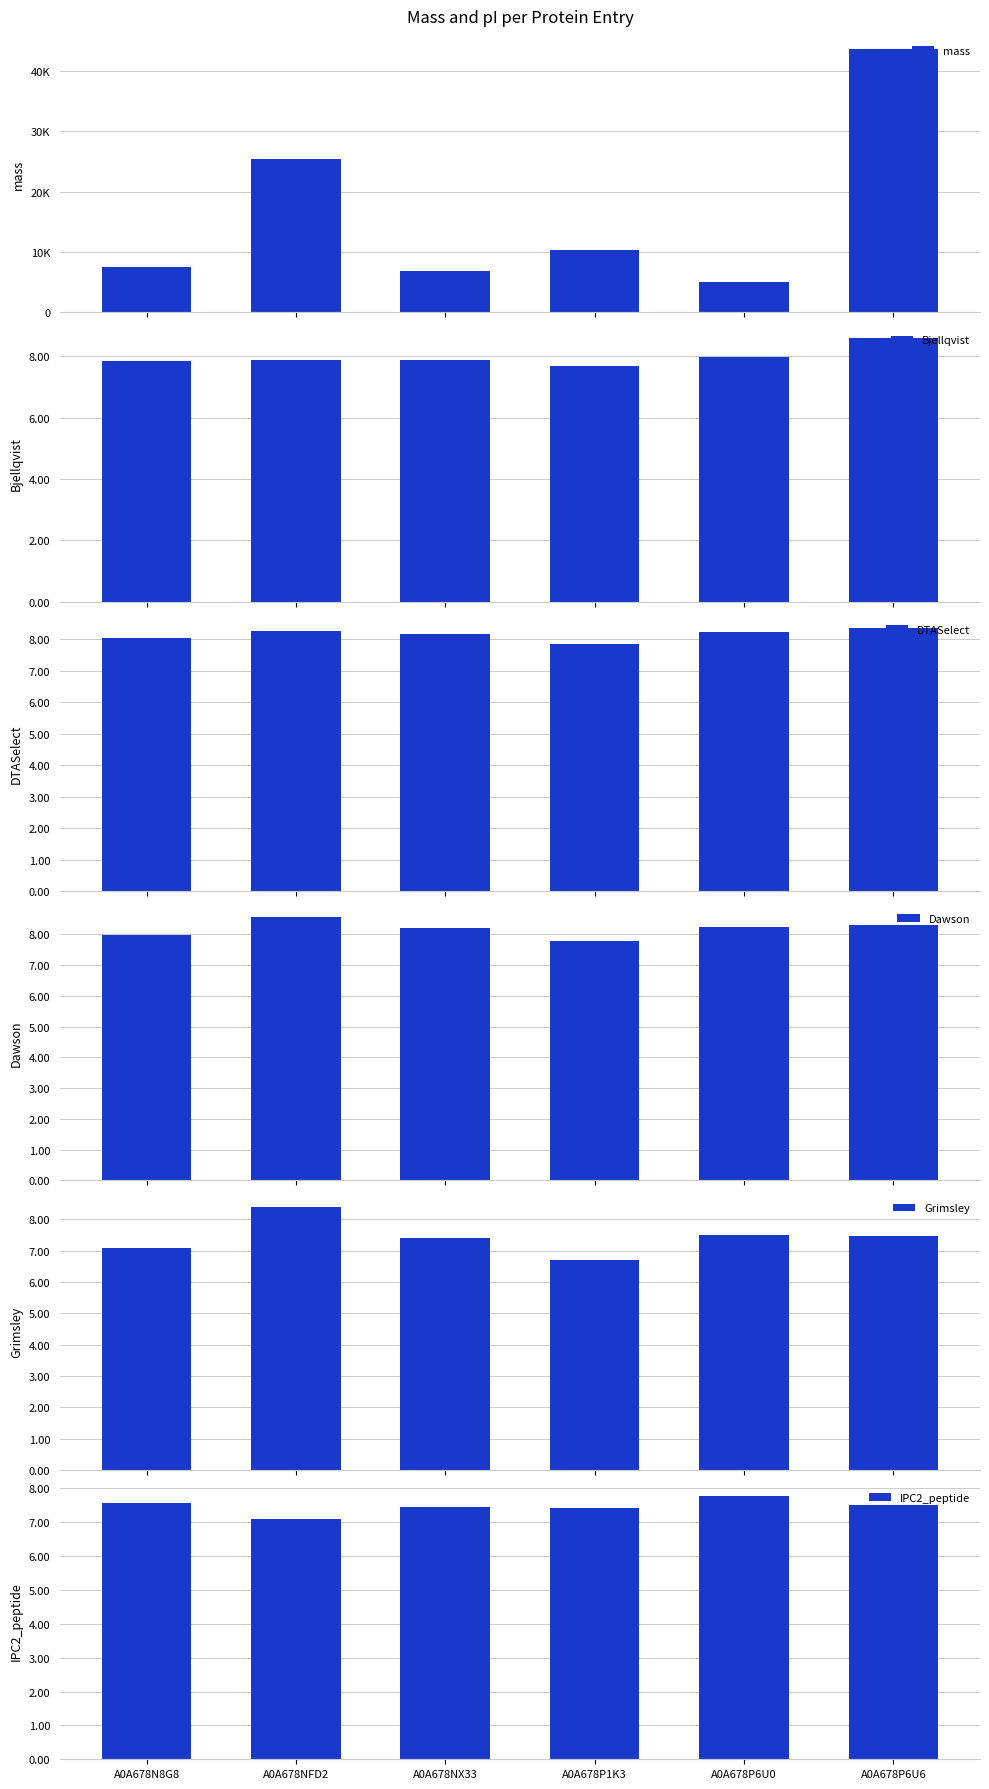

Between A0A678P1K3 and A0A678P6U0, which series saw the biggest shift?

mass